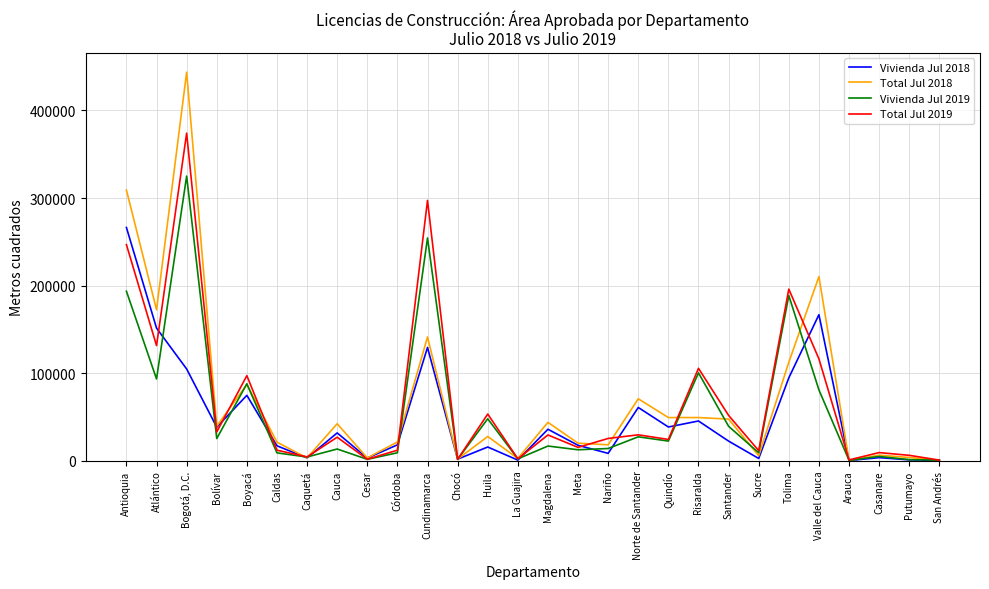

At which category does the chart reach its peak across all series?

Bogotá, D.C.